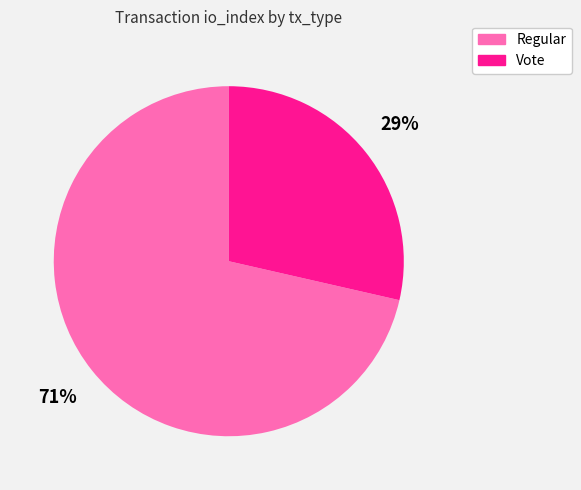

Between Vote and Regular, which is larger?

Regular